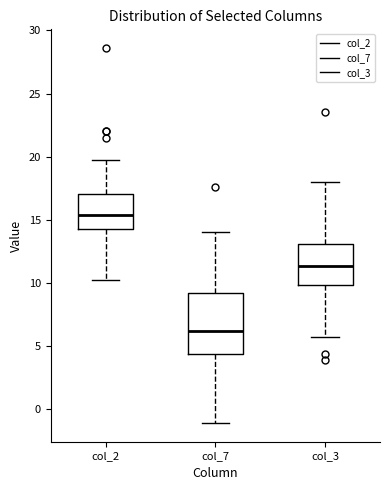

Where is the upper edge of the box for col_7 on the y-axis? The values are not printed on the chart, so give them approximately, as read against the axis.

9.0